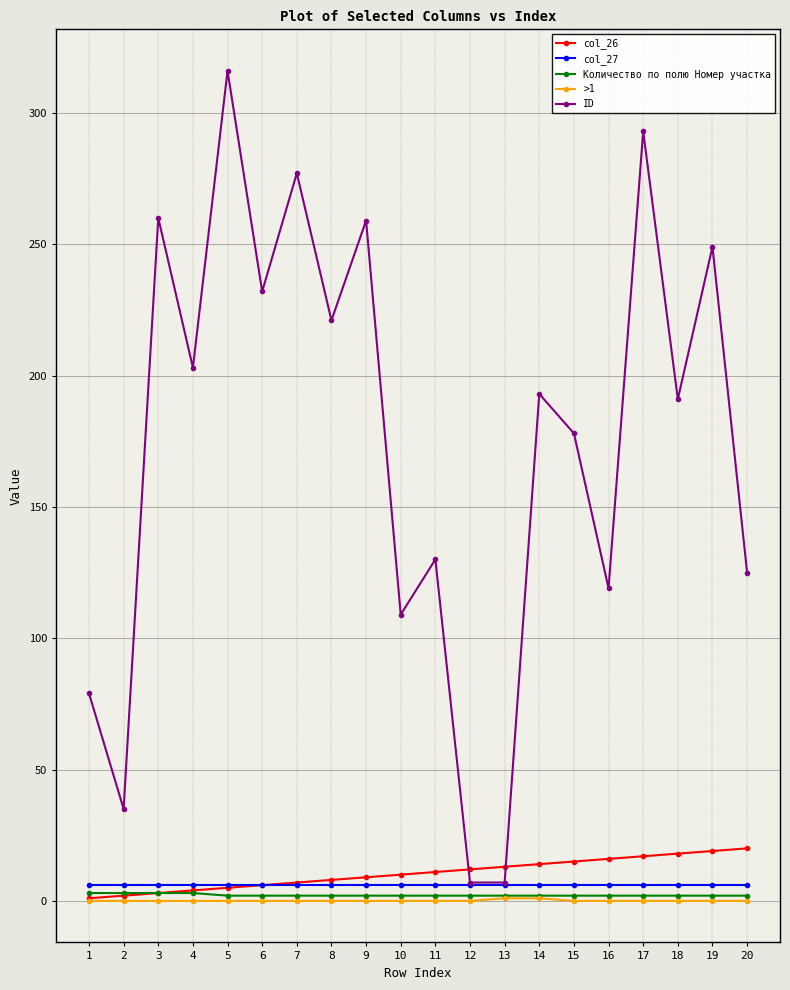

Which series has the largest total across all categories?

ID